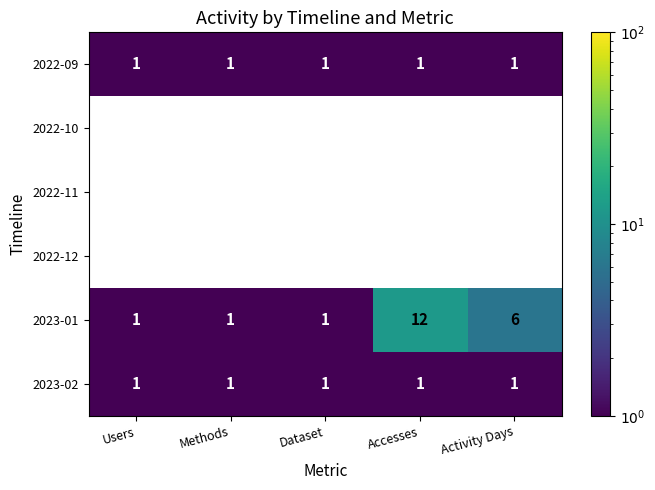

At Activity Days, list the series in order from smallest to largest.

2022-09, 2022-10, 2022-11, 2022-12, 2023-02, 2023-01